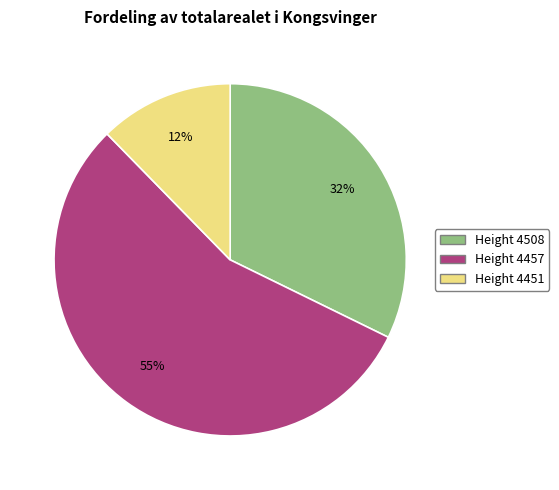

Does any single category account for the majority?

Yes